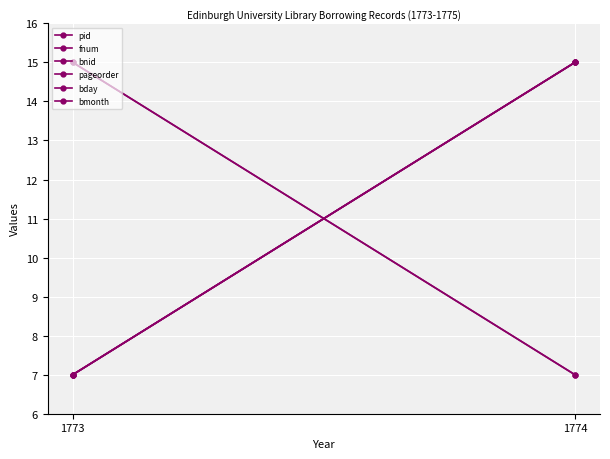

How many lines are shown in the chart?

6